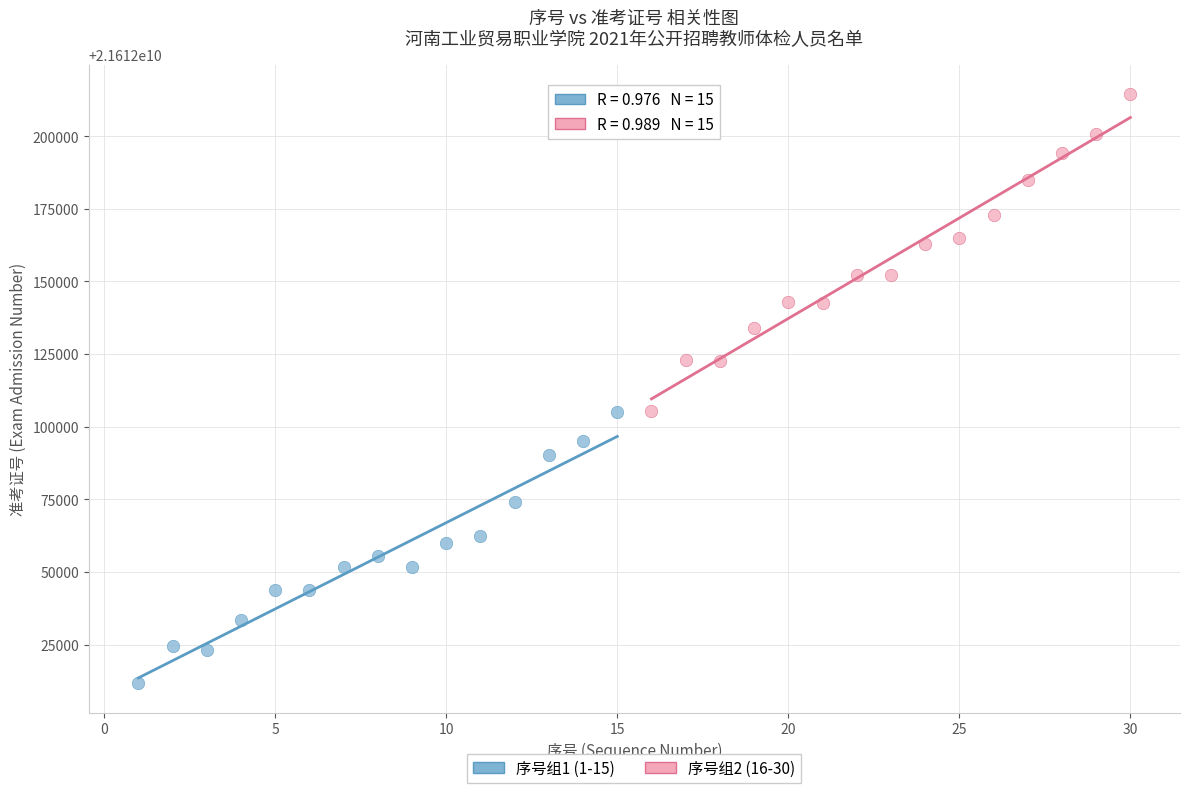

Which series reaches the maximum Y coordinate?

序号组2 (16-30)